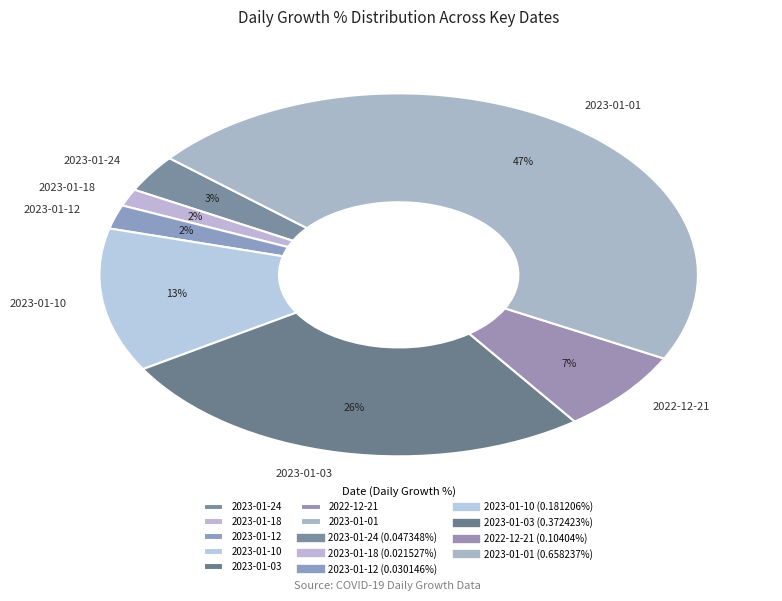

Is there a majority slice in this chart?

No